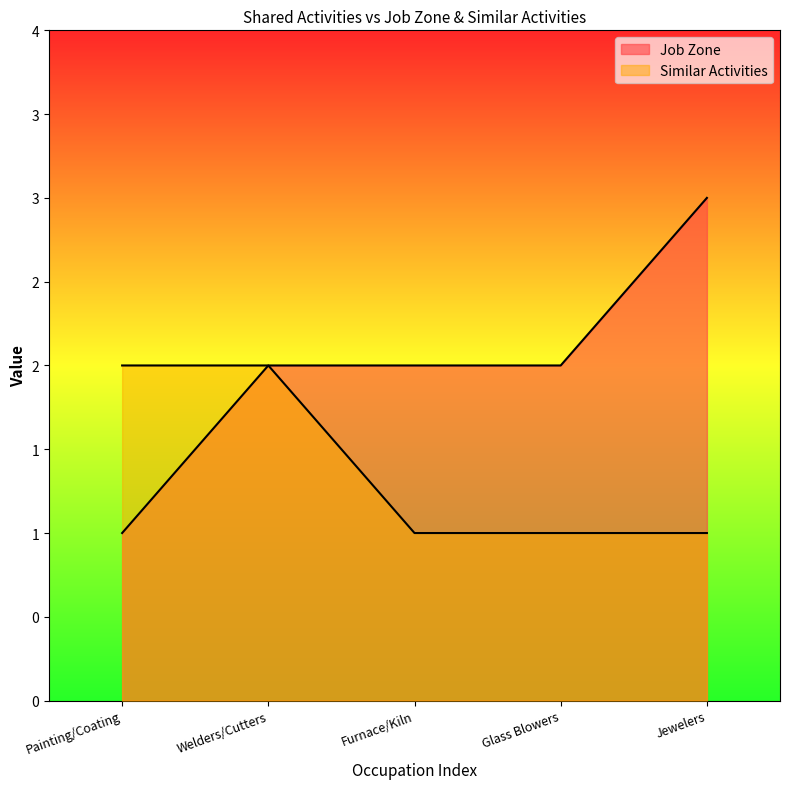

How many data points in Similar Activities are above 1?

2